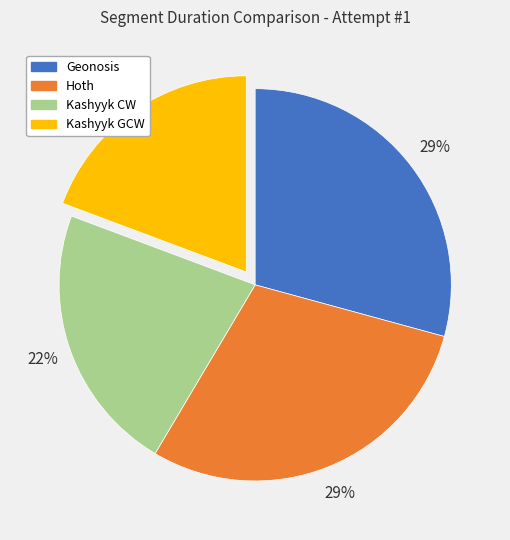

Approximately how many times larger is the value at Kashyyk CW compared to Hoth?

0.8